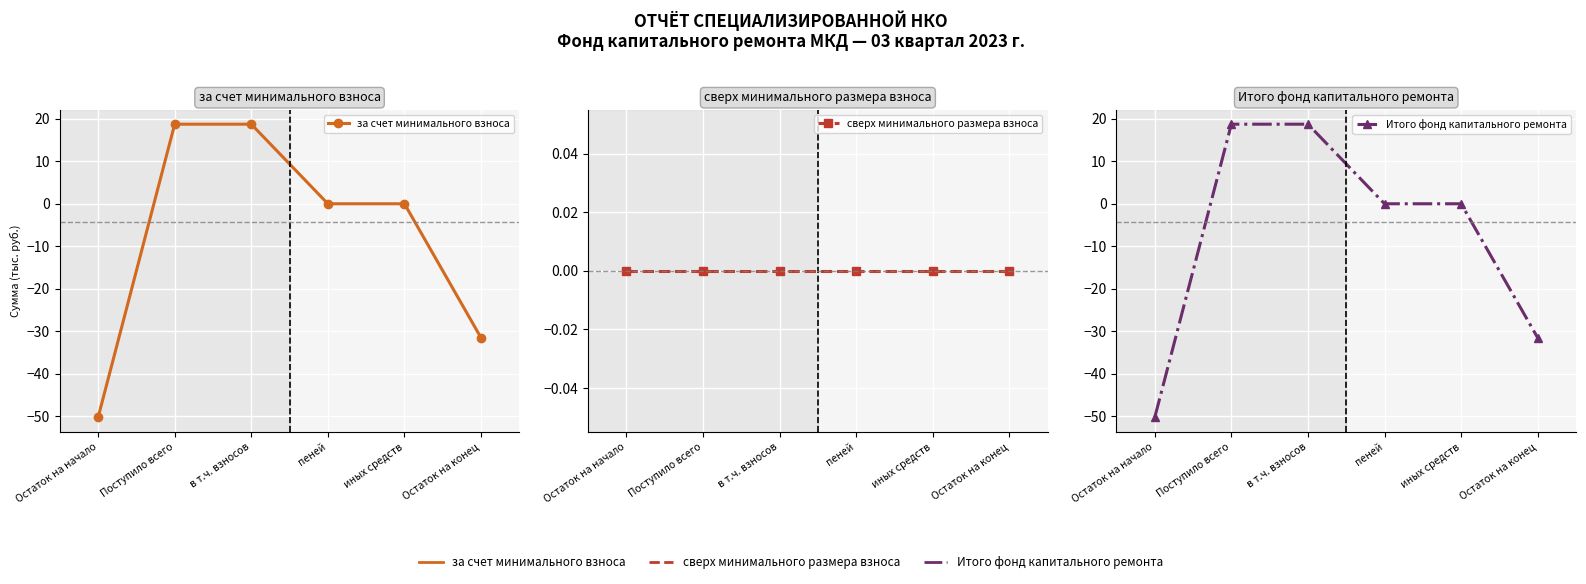

Which series has the largest range (max minus min)?

за счет минимального взноса